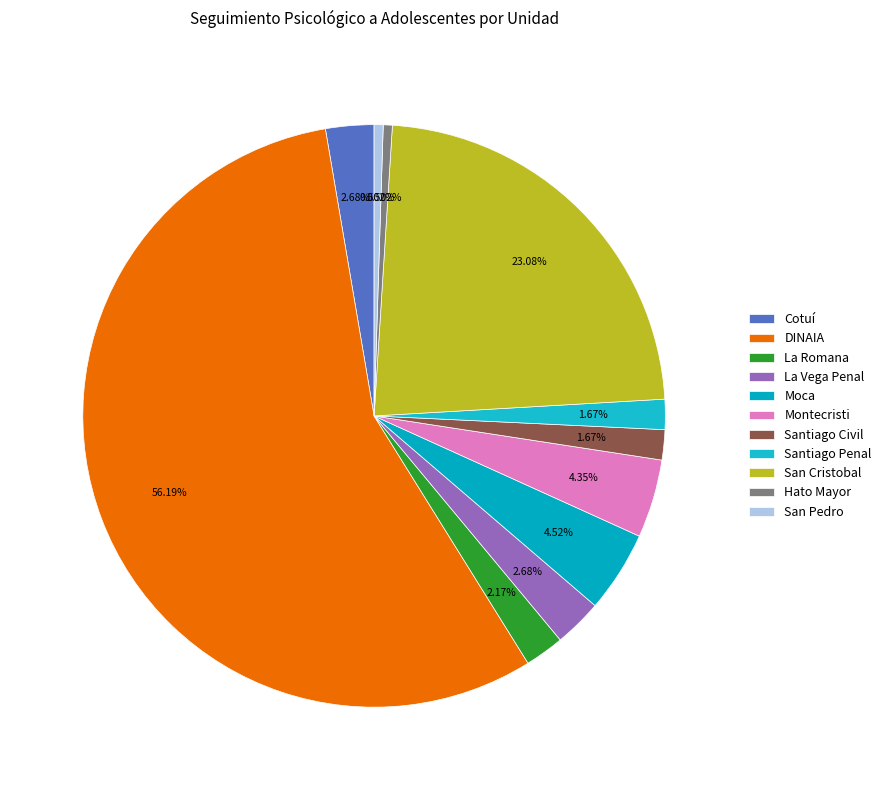

What percentage is the DINAIA slice, to the nearest percent?

56%